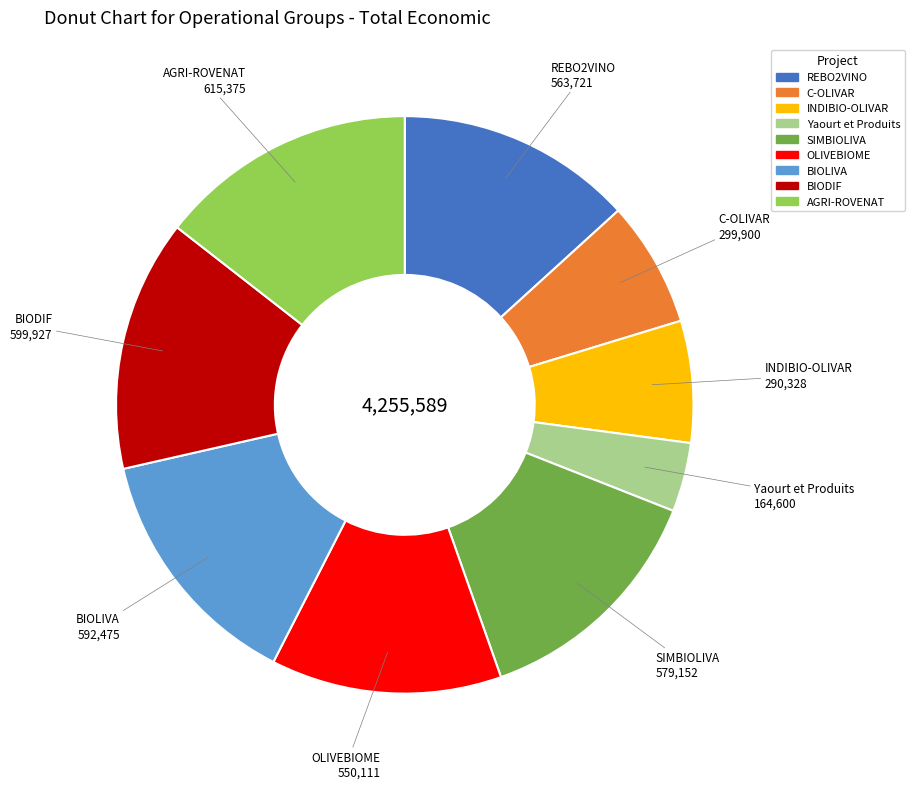

Which has a higher value, BIOLIVA or C-OLIVAR?

BIOLIVA